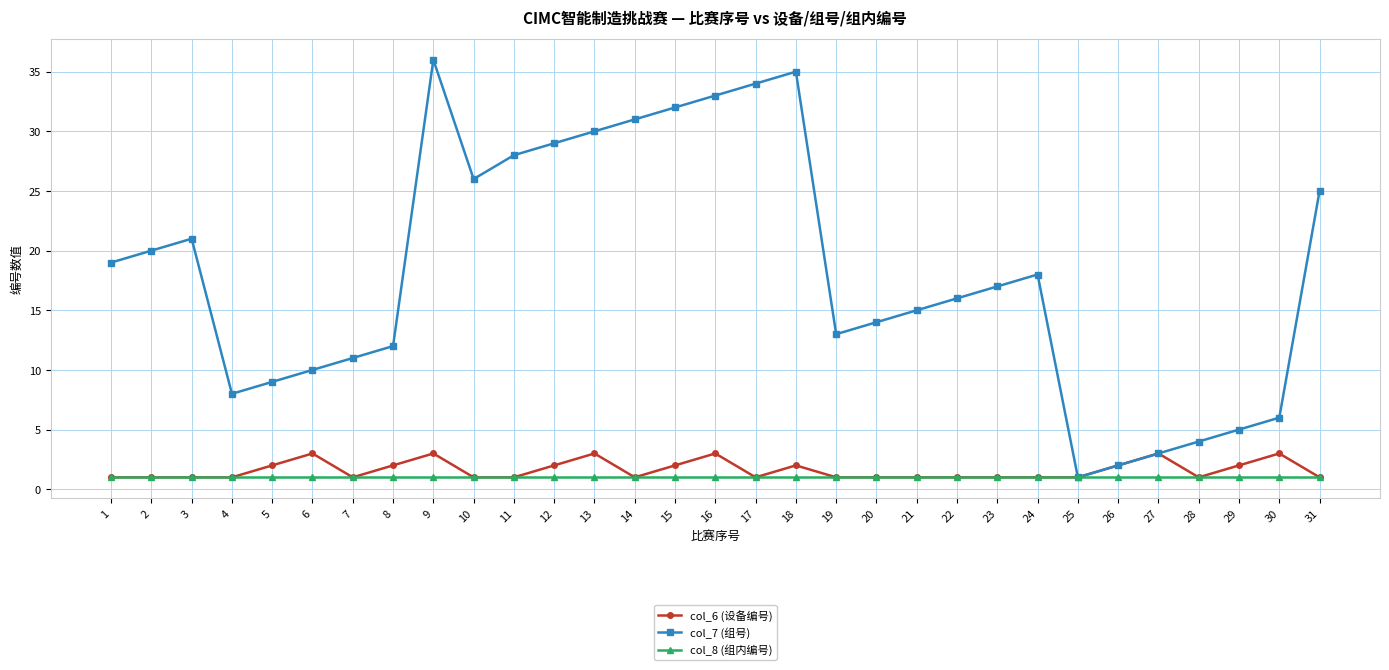

Reading left to right, list all the values displayed in this chart.

col_6 (设备编号): 1	1	1	1	2	3	1	2	3	1	1	2	3	1	2	3	1	2	1	1	1	1	1	1	1	2	3	1	2	3	1
col_7 (组号): 19	20	21	8	9	10	11	12	36	26	28	29	30	31	32	33	34	35	13	14	15	16	17	18	1	2	3	4	5	6	25
col_8 (组内编号): 1	1	1	1	1	1	1	1	1	1	1	1	1	1	1	1	1	1	1	1	1	1	1	1	1	1	1	1	1	1	1